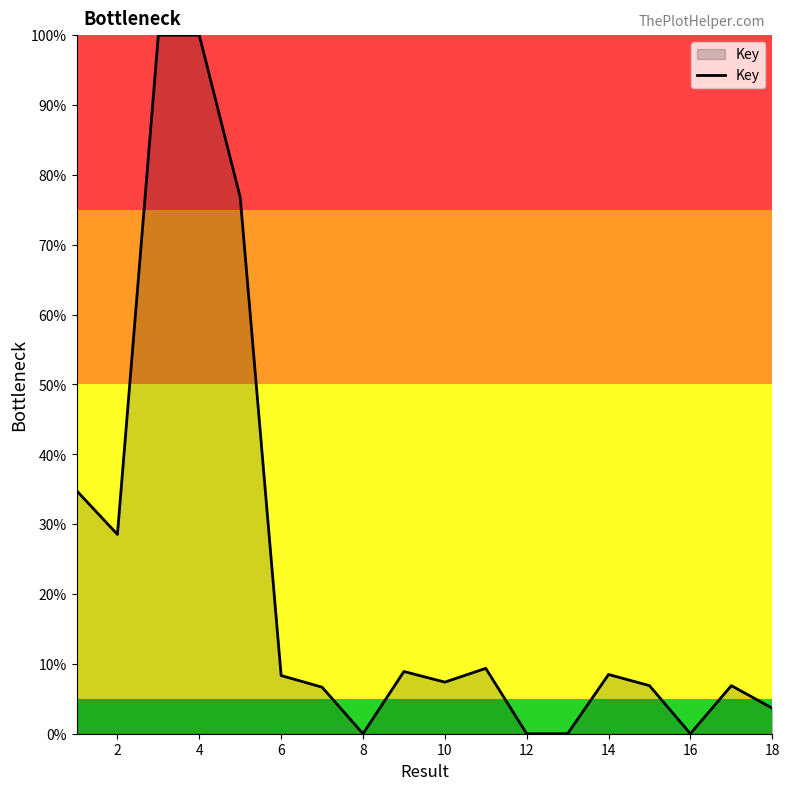

How many distinct data groups are displayed?

1